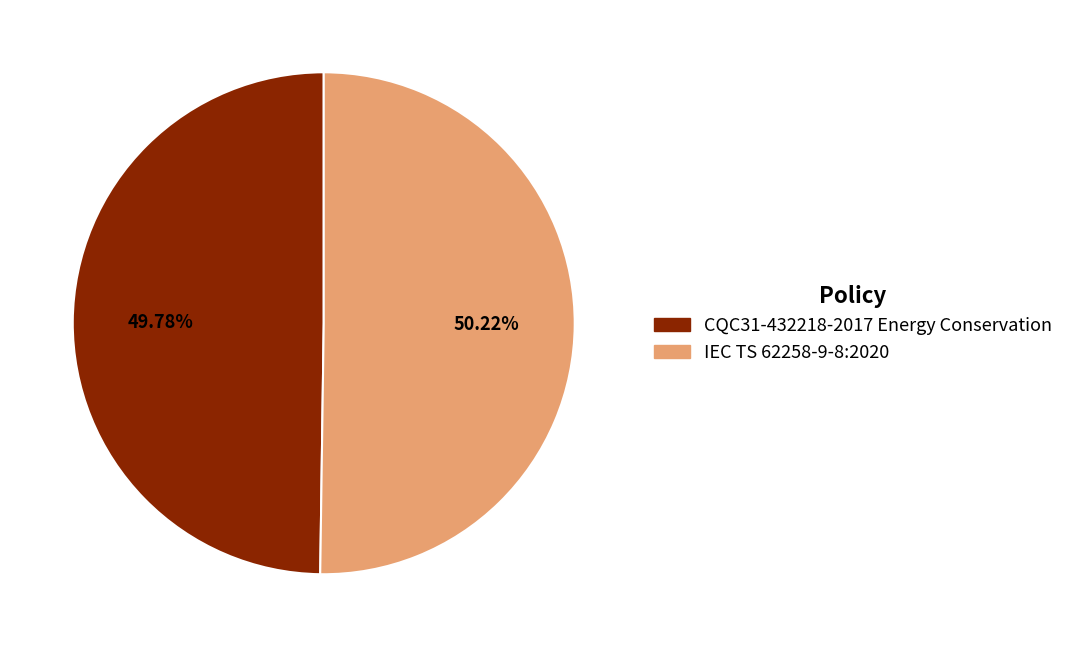

To the nearest percent, what is the average slice percentage?

50%